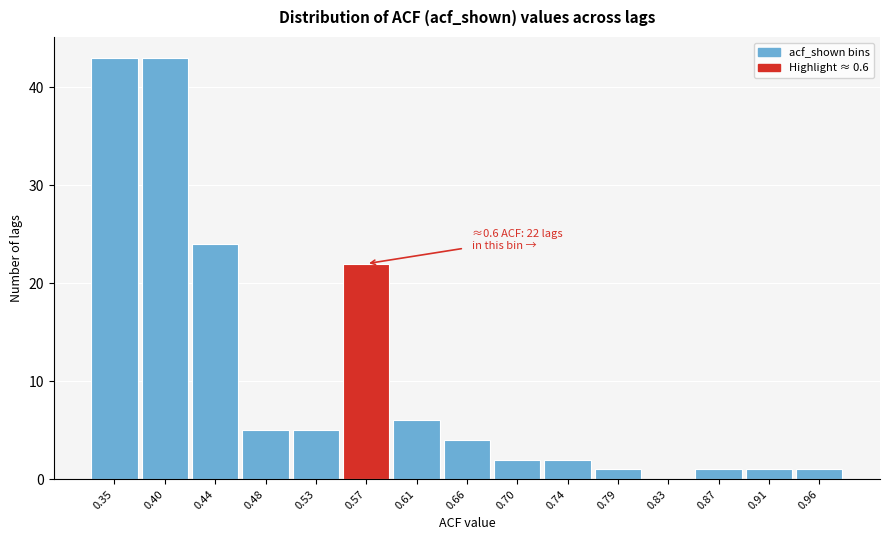

Reading right to left, list all the values displayed in this chart.

0.96=1	0.91=1	0.87=1	0.83=0	0.79=1	0.74=2	0.70=2	0.66=4	0.61=6	0.57=22	0.53=5	0.48=5	0.44=24	0.40=43	0.35=43